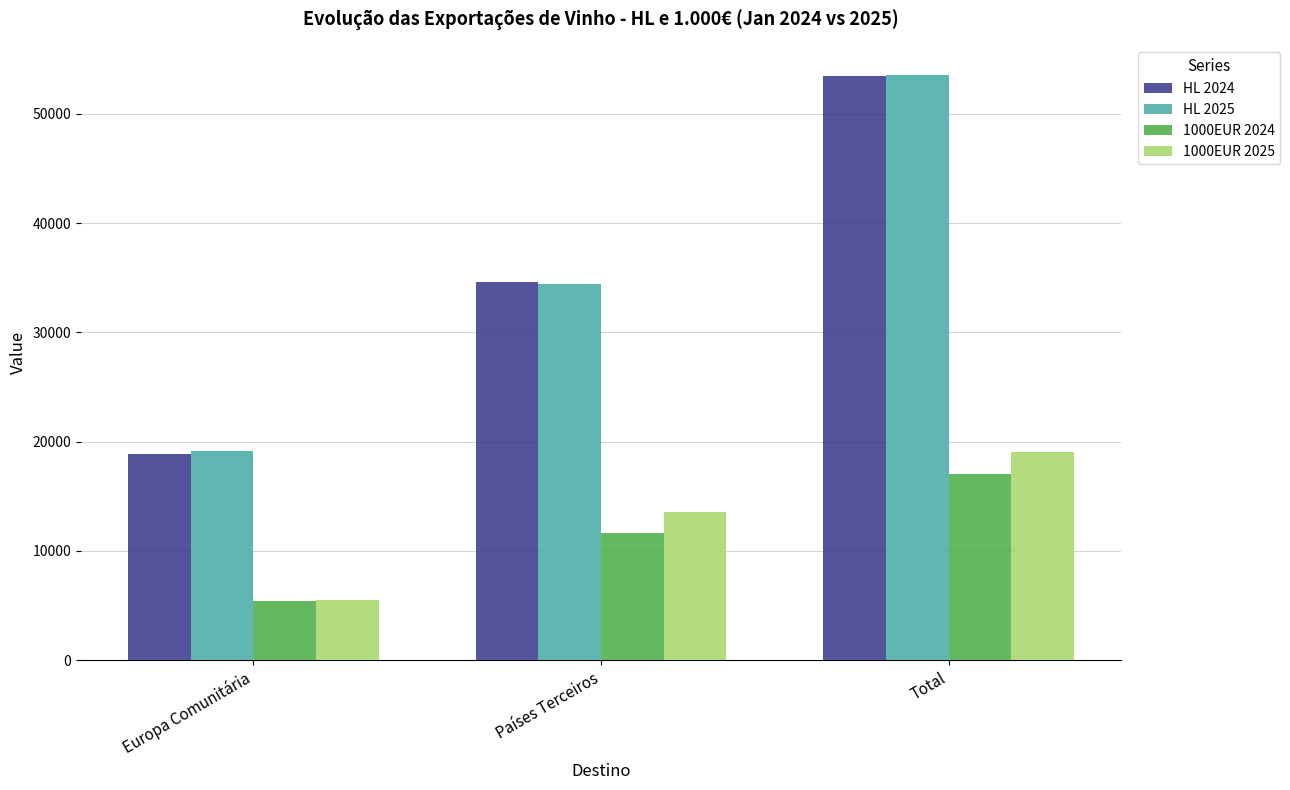

At which label is HL 2025 closest to 36381?

Países Terceiros